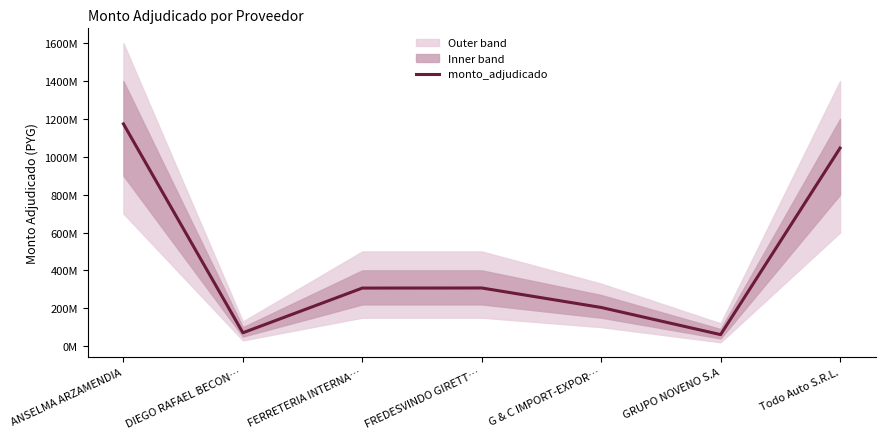

What is the label of the 6th point from the right?

DIEGO RAFAEL BECON…